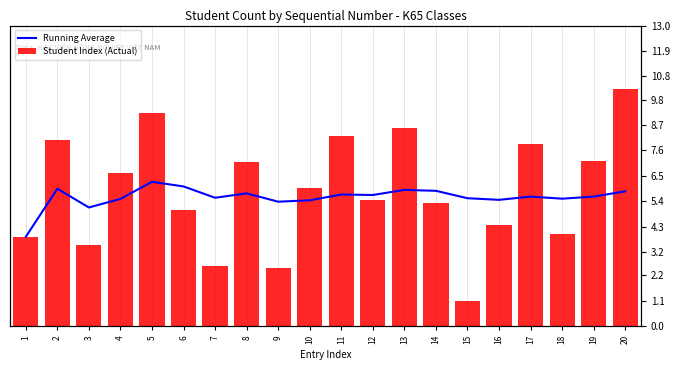

Which series changed the most between 5 and 8?

Student Index (Actual)